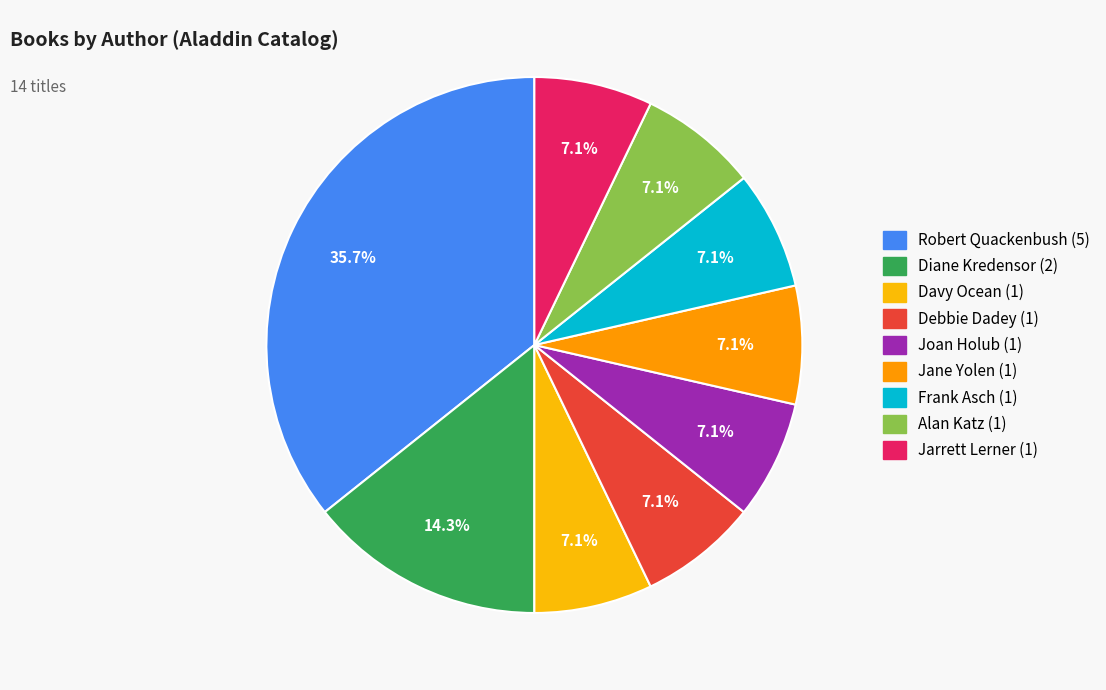

Is there a majority slice in this chart?

No